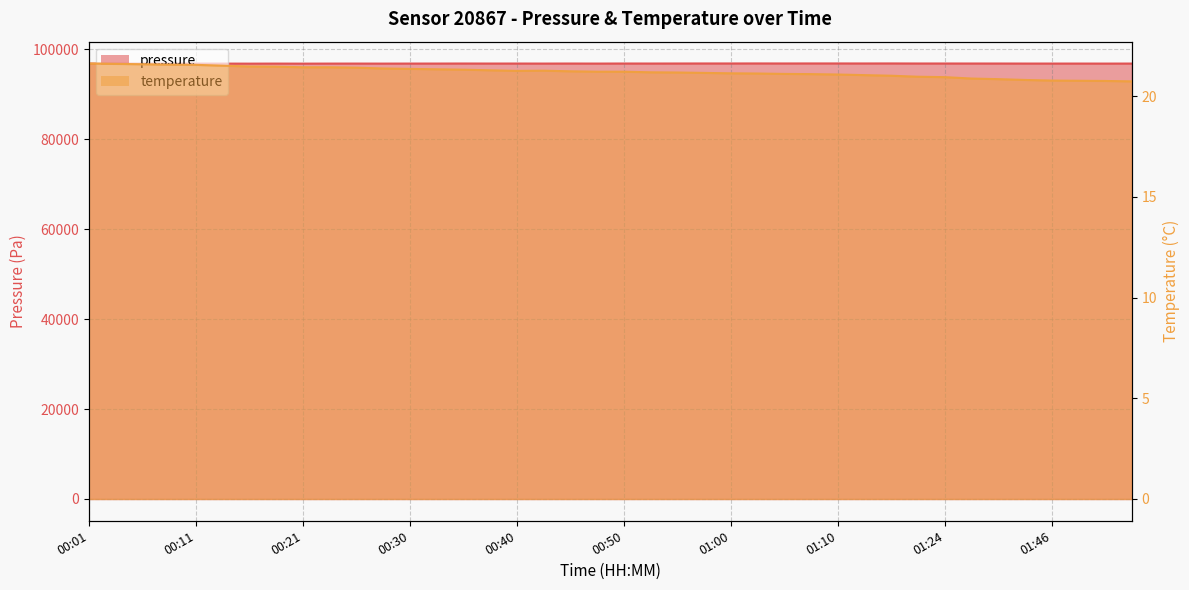

Where is the first local minimum for temperature?

00:40